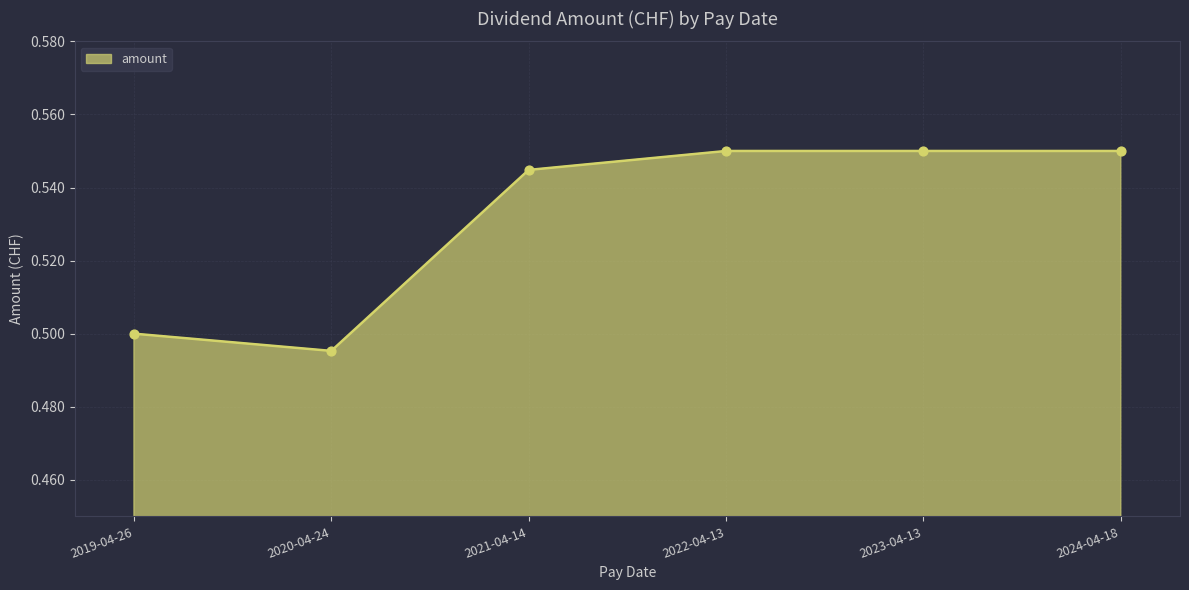

Which category has the lowest value across all series?

2020-04-24